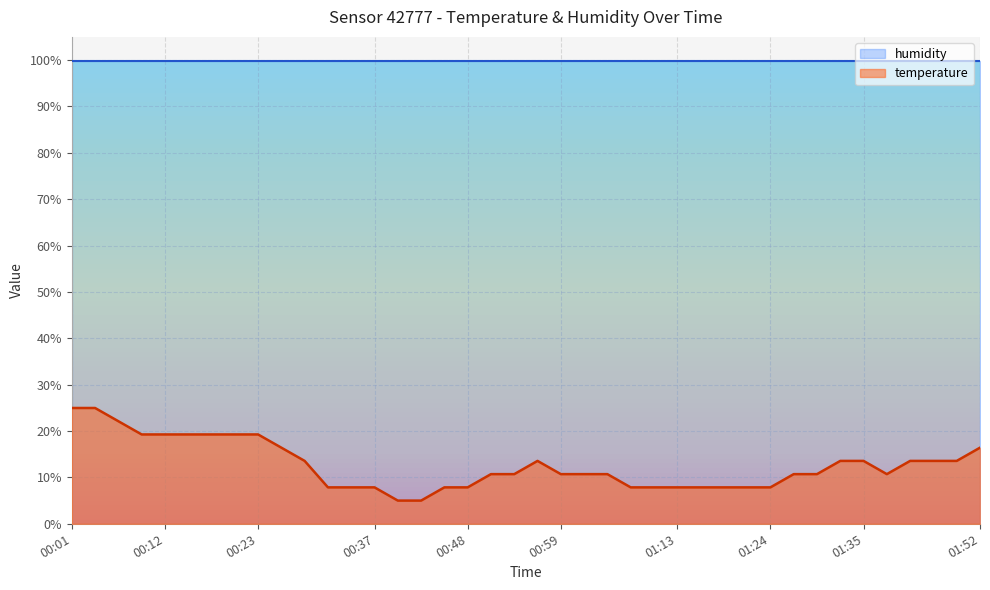

List the labels in order of value, smallest first.

00:40, 00:43, 00:31, 00:34, 00:37, 00:45, 00:48, 01:07, 01:10, 01:13, 01:16, 01:18, 01:21, 01:24, 00:51, 00:54, 00:59, 01:02, 01:05, 01:27, 01:29, 01:38, 00:29, 00:56, 01:32, 01:35, 01:41, 01:43, 01:46, 00:26, 01:52, 00:09, 00:12, 00:15, 00:18, 00:20, 00:23, 00:07, 00:01, 00:04